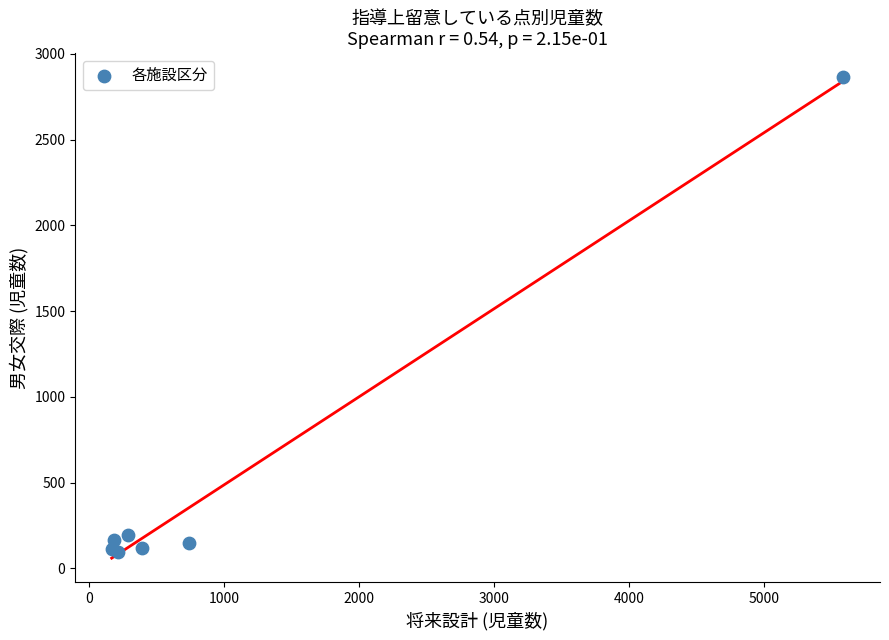

What Y value in the scatter plot is closest to 1480?

197